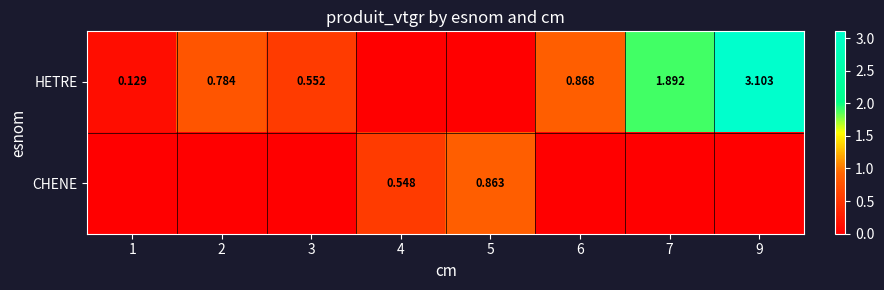

Between 4 and 9, which series saw the biggest shift?

HETRE